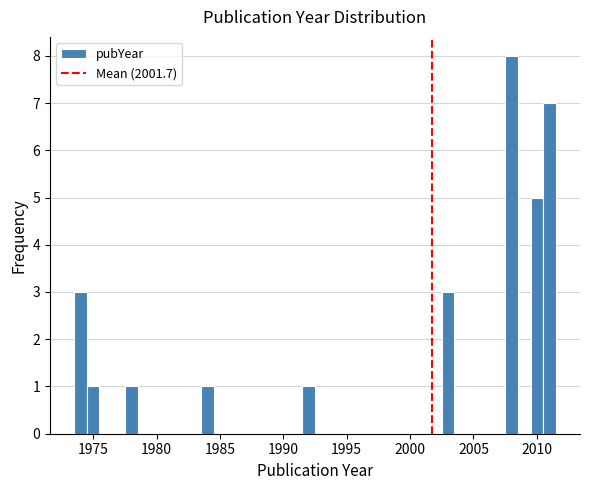

Around what value on the x-axis is the tallest bar? Give the approximate position of its centre, as read against the axis.

2008.0